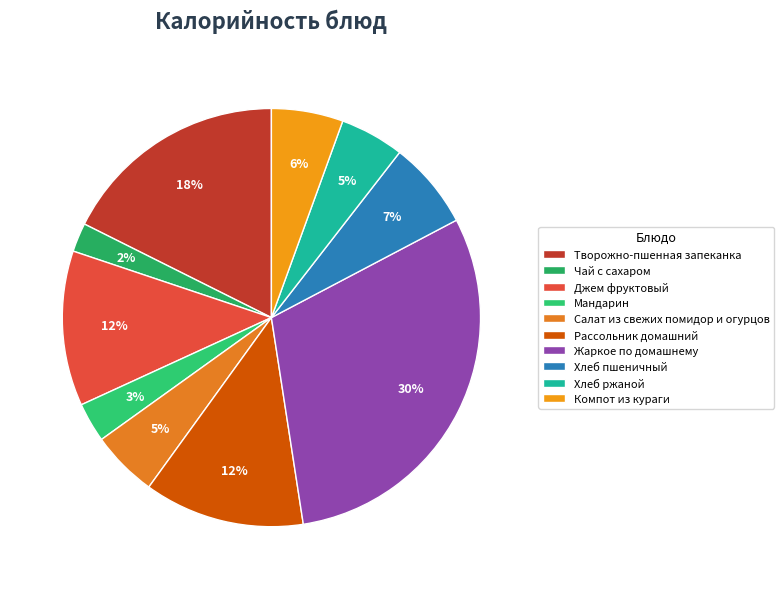

Which category has the biggest portion of the pie?

Жаркое по домашнему